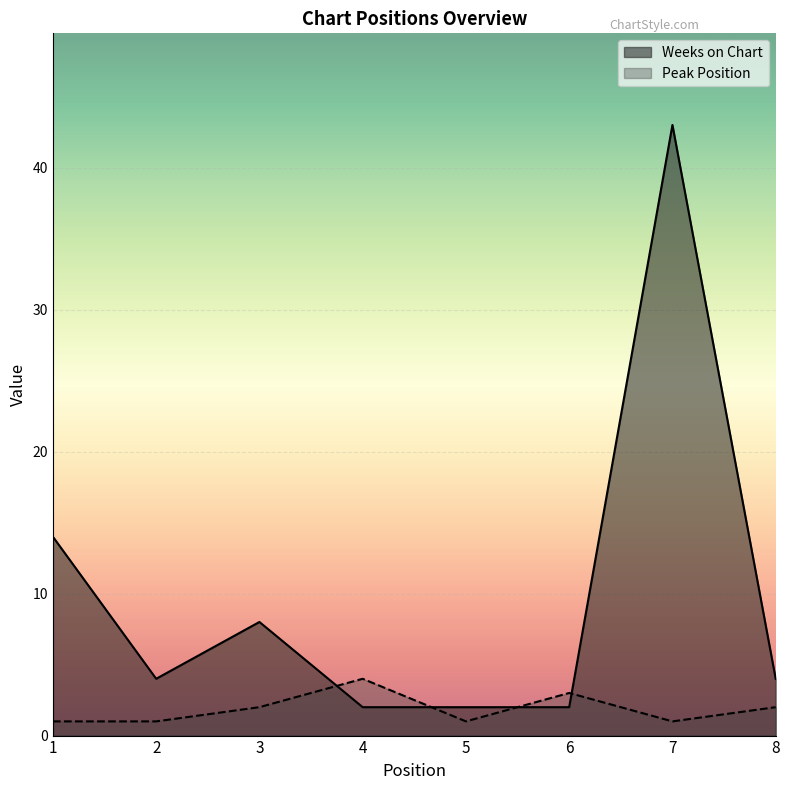

What is the minimum value shown in the chart?

1